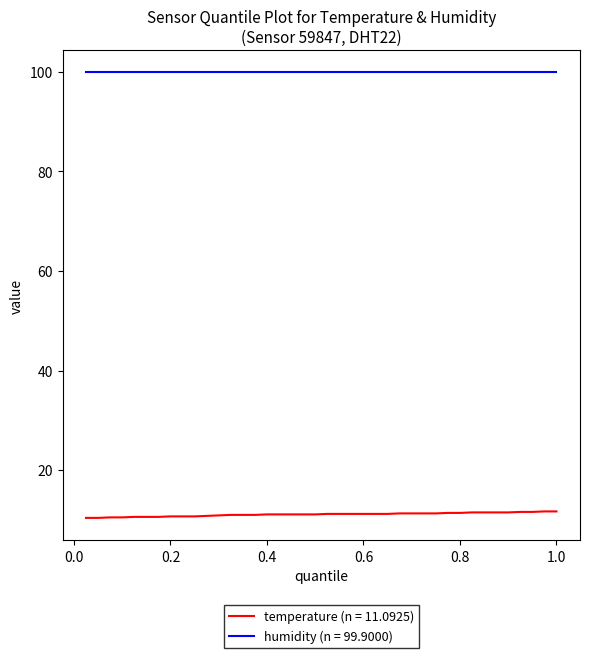

True or false: temperature (n = 11.0925) and humidity (n = 99.9000) cross at least once.

False